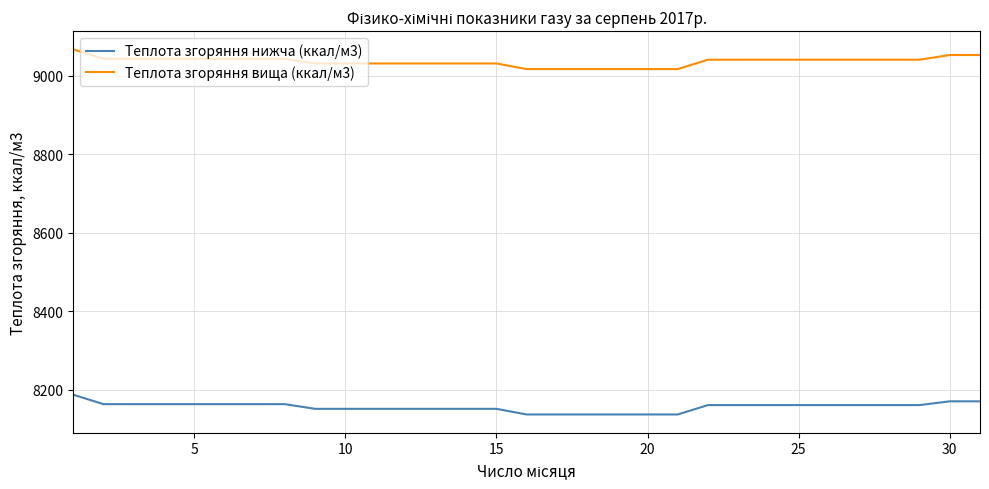

True or false: Теплота згоряння нижча (ккал/м3) and Теплота згоряння вища (ккал/м3) cross at least once.

False